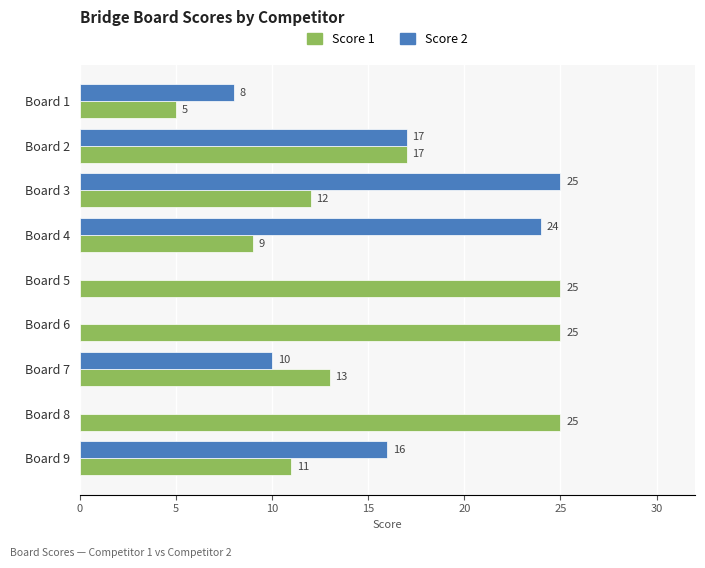

What is the maximum value shown in the chart?

25